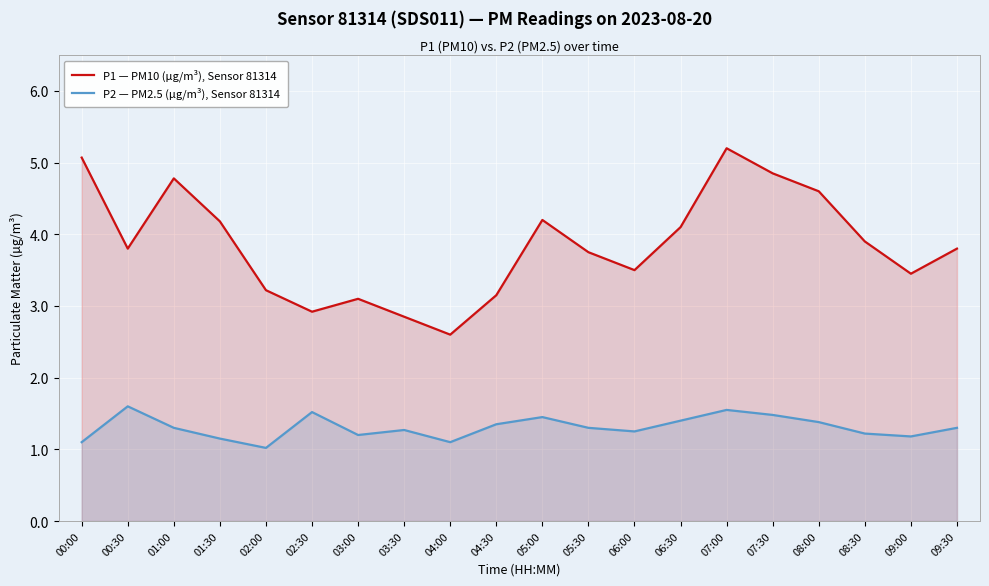

Is it true that P1 — PM10 (µg/m³), Sensor 81314 equals 5.2 at 08:30?

False